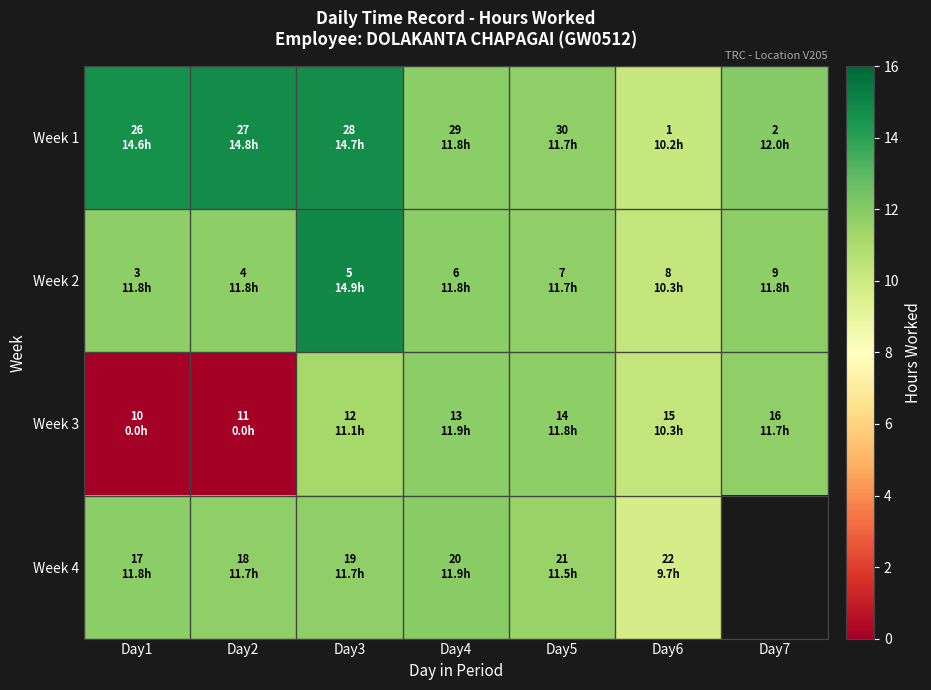

How many Week 1 values are between 11 and 14?

3